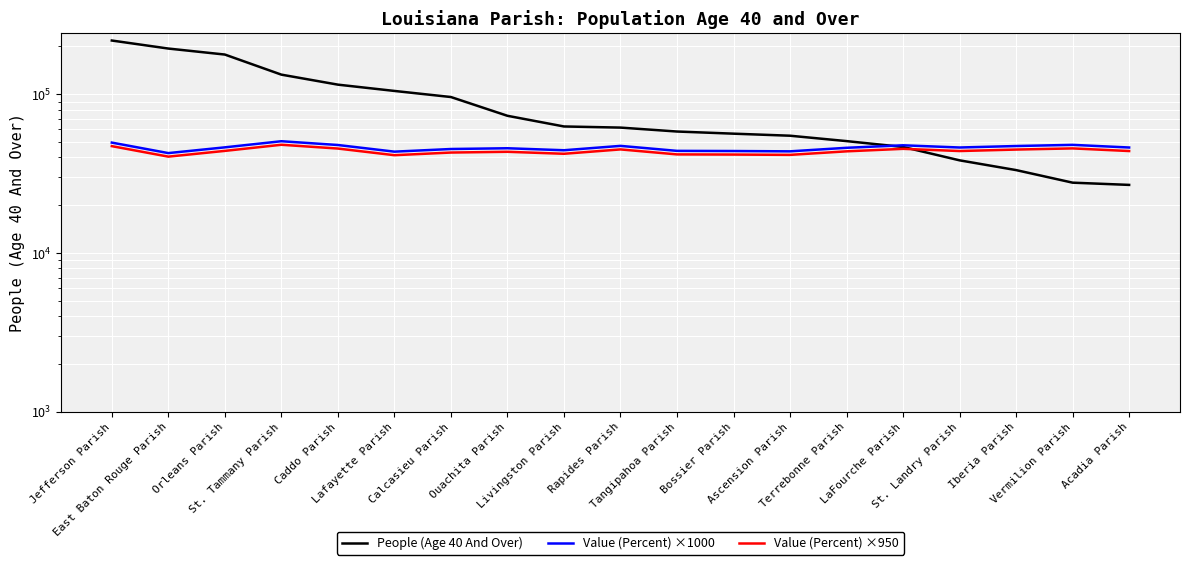

What is the spread (max minus min) of values at Terrebonne Parish?

6987